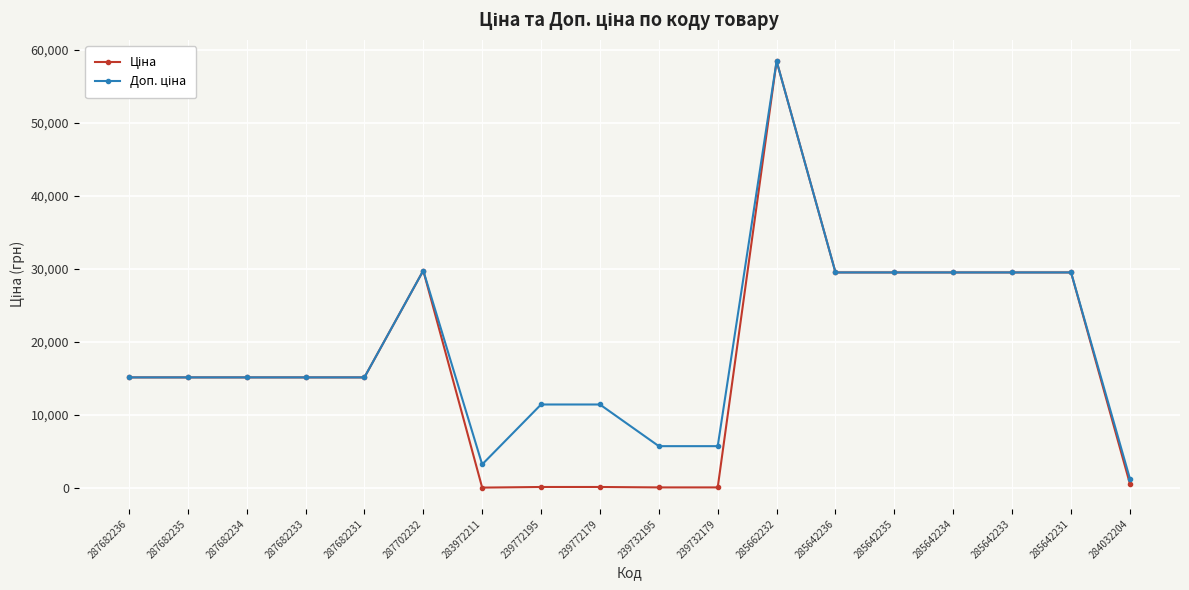

At how many categories does at least one series exceed 13241?

12